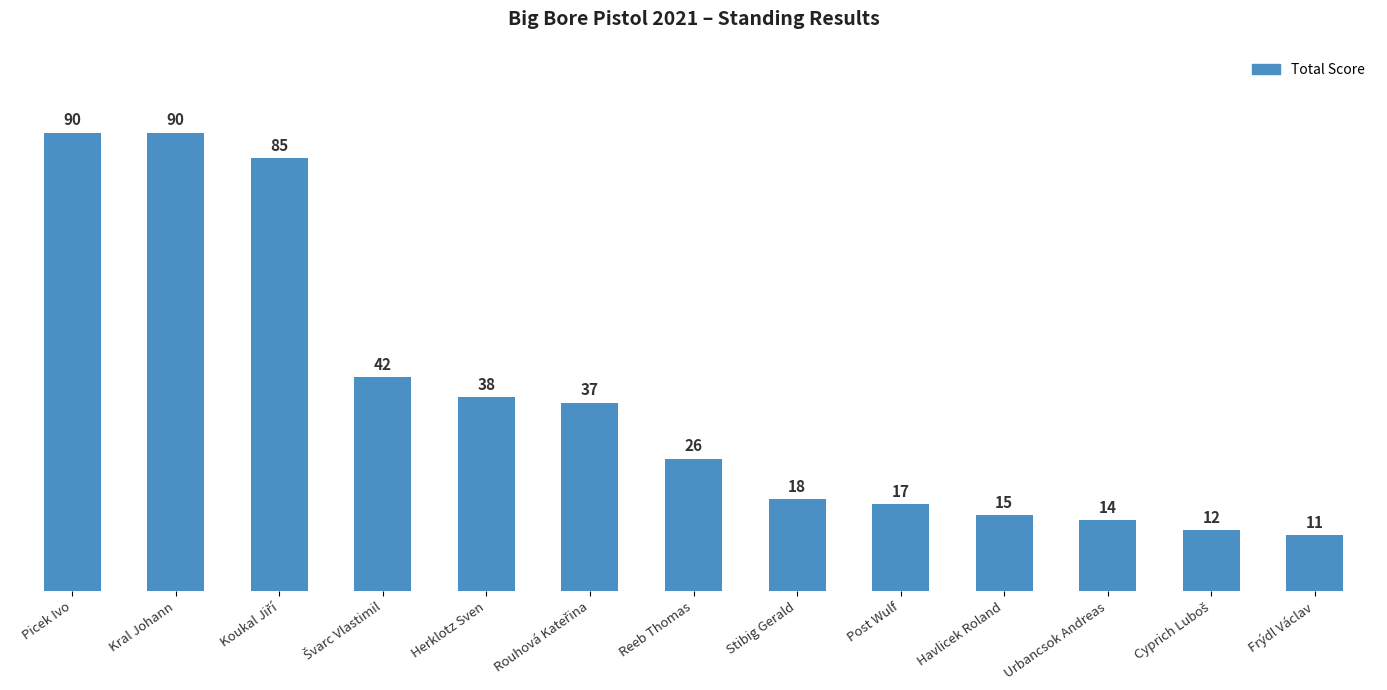

True or false: the data shows 152 at Picek Ivo.

False